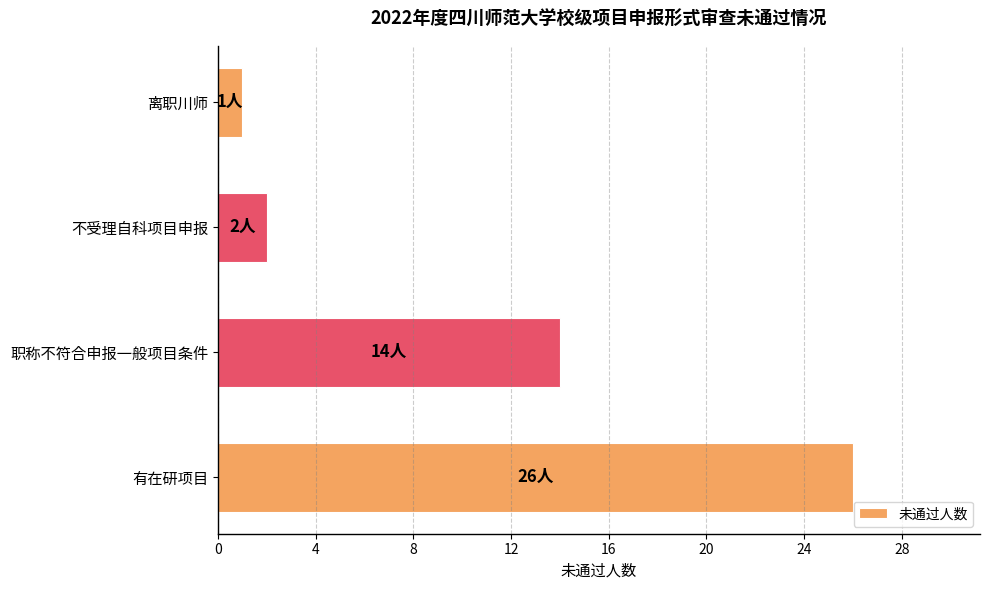

Approximately how many times larger is the value at 职称不符合申报一般项目条件 compared to 不受理自科项目申报?

7.0